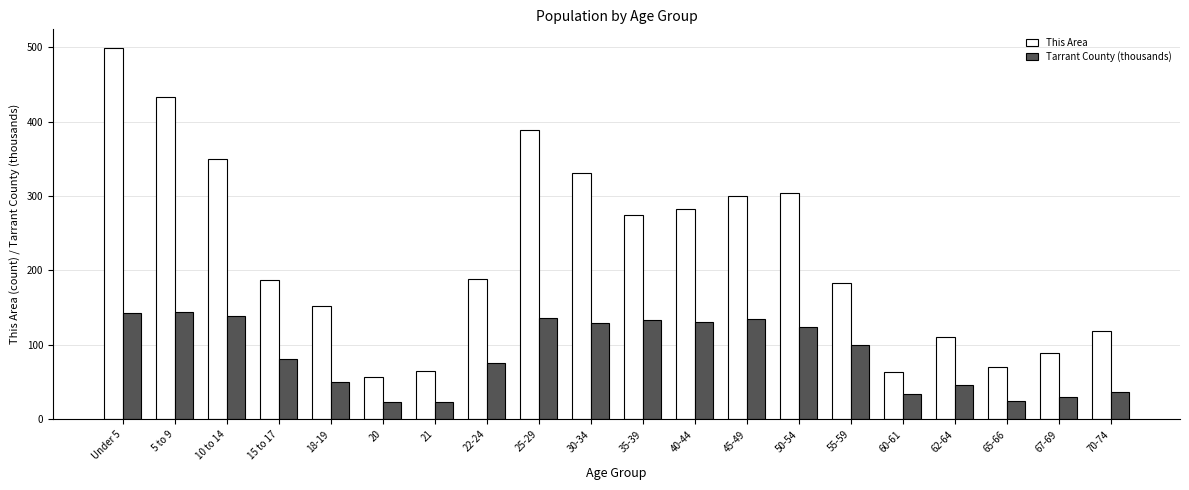

At which category is the sum across all series the highest?

Under 5